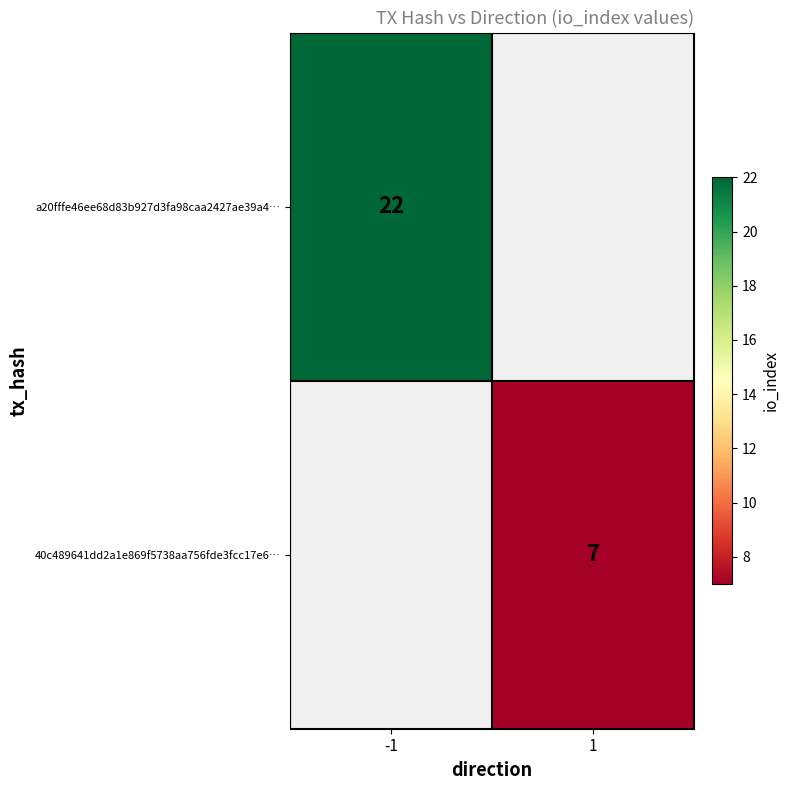

Which label corresponds to the largest value in the chart?

-1